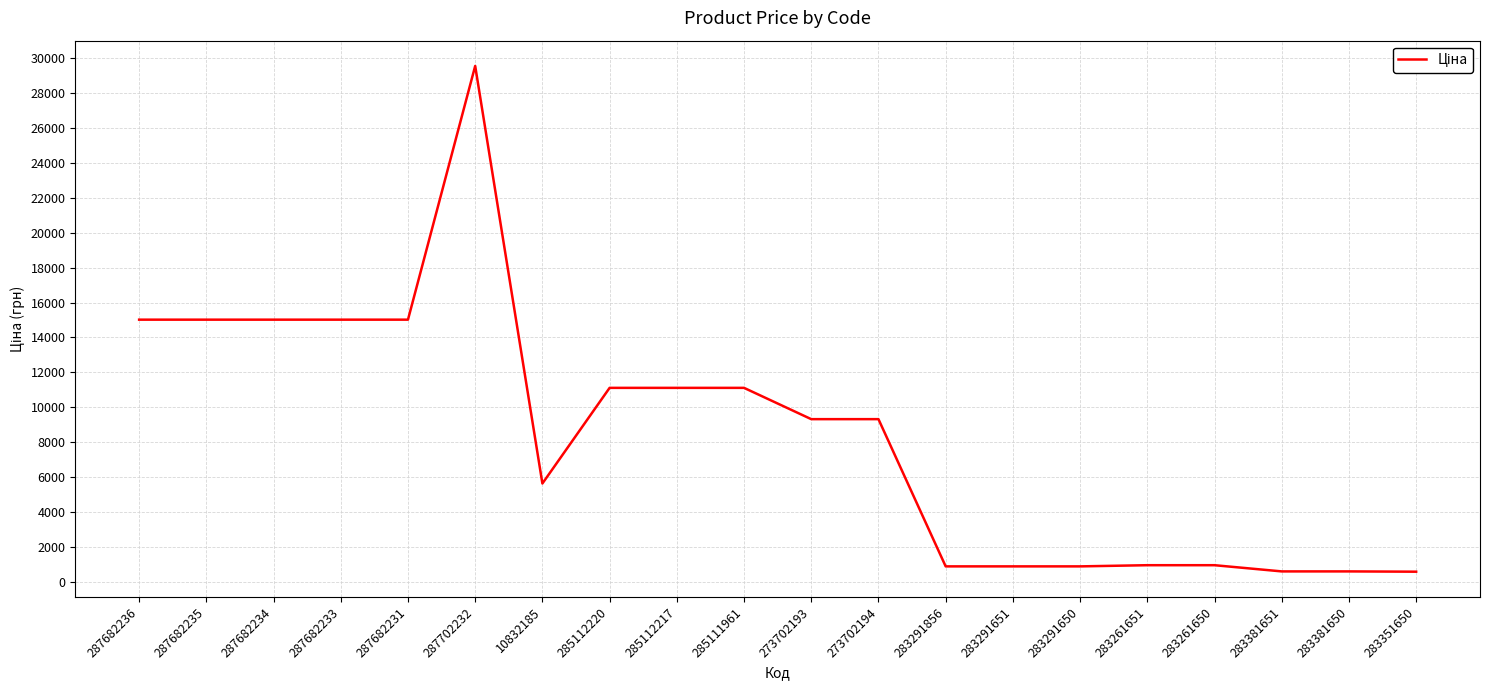

What is the sum of all values?

168637.9